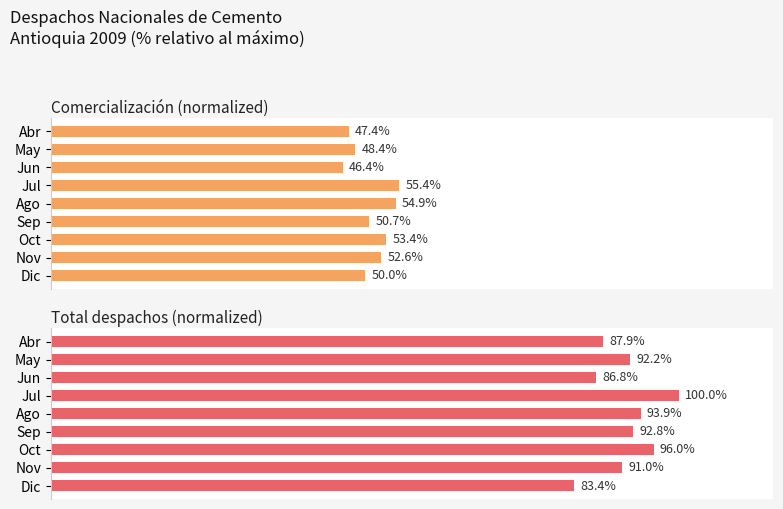

Reading left to right, transcribe all the data shown in this chart.

Comercialización (normalized): 47.4	48.4	46.4	55.4	54.9	50.7	53.4	52.6	50.0
Total despachos (normalized): 87.9	92.2	86.8	100.0	93.9	92.8	96.0	91.0	83.4